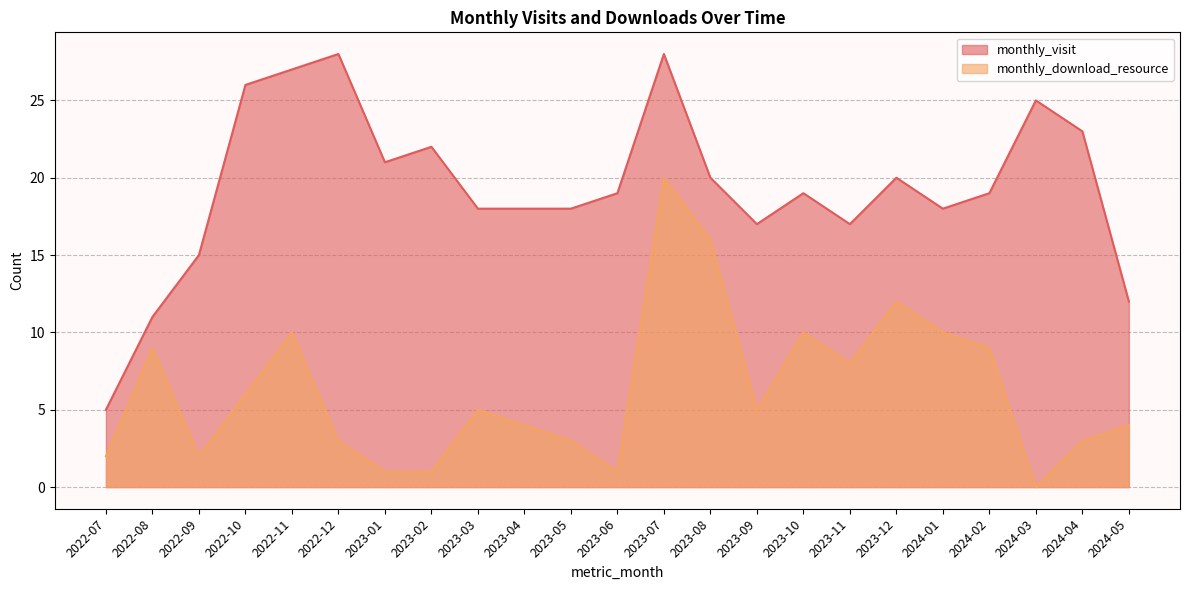

True or false: monthly_visit and monthly_download_resource intersect in this chart.

False